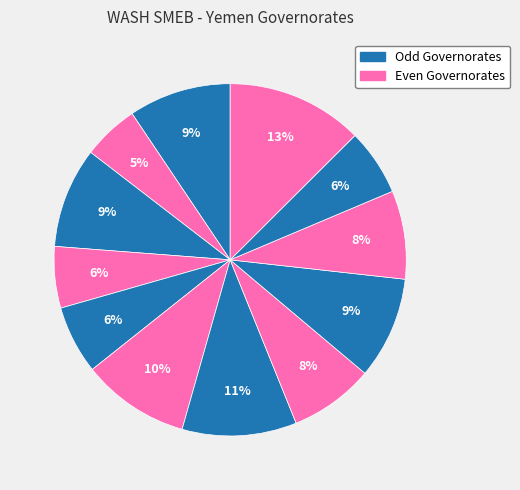

To the nearest percent, what is the average slice percentage?

8%